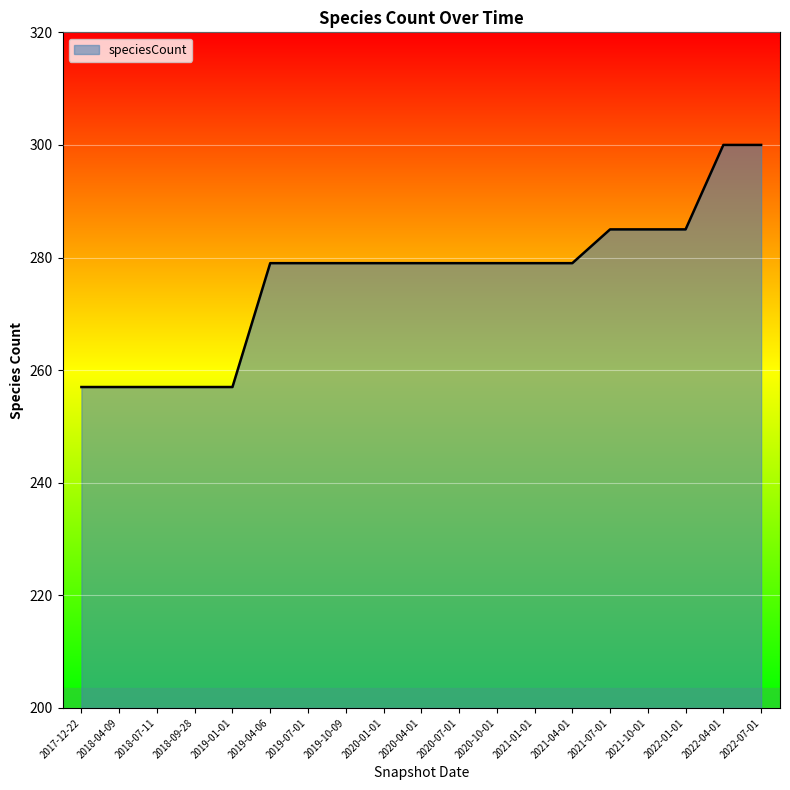

Reading left to right, what are all the values shown in this chart?

2017-12-22=257	2018-04-09=257	2018-07-11=257	2018-09-28=257	2019-01-01=257	2019-04-06=279	2019-07-01=279	2019-10-09=279	2020-01-01=279	2020-04-01=279	2020-07-01=279	2020-10-01=279	2021-01-01=279	2021-04-01=279	2021-07-01=285	2021-10-01=285	2022-01-01=285	2022-04-01=300	2022-07-01=300